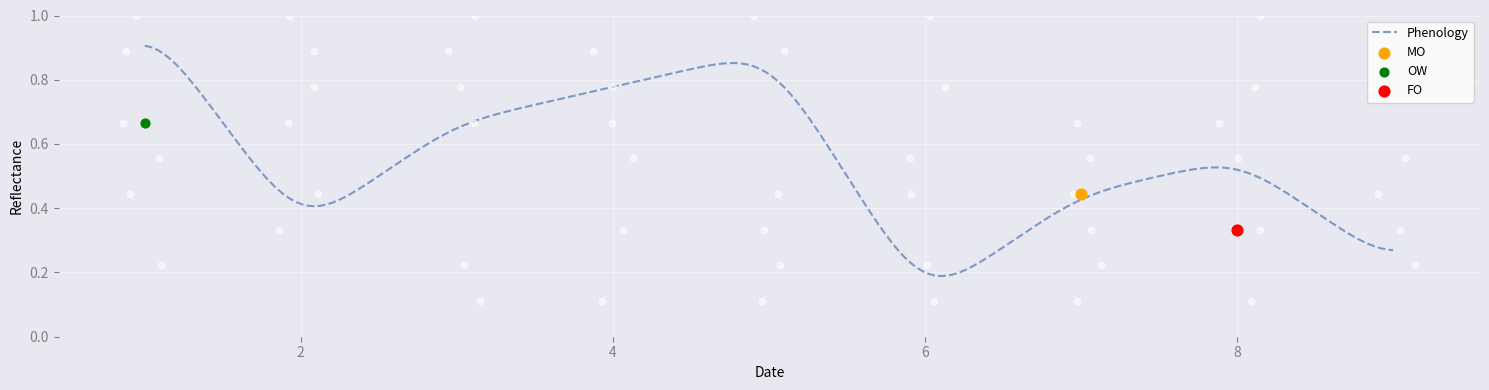

At which category is the sum across all series the highest?

2